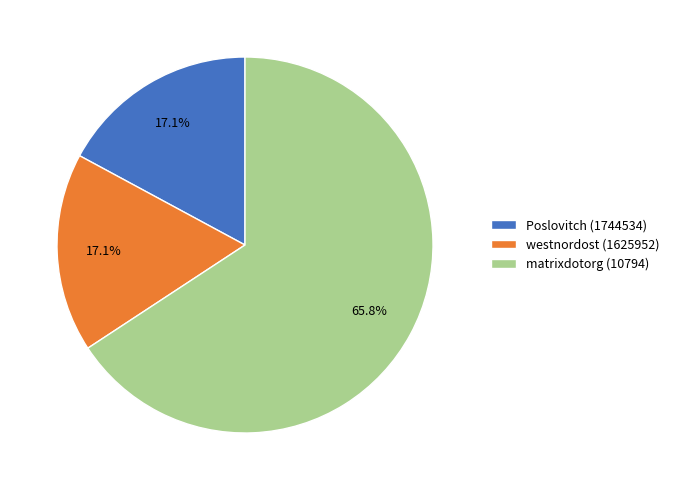

Between matrixdotorg (10794) and Poslovitch (1744534), which is larger?

matrixdotorg (10794)